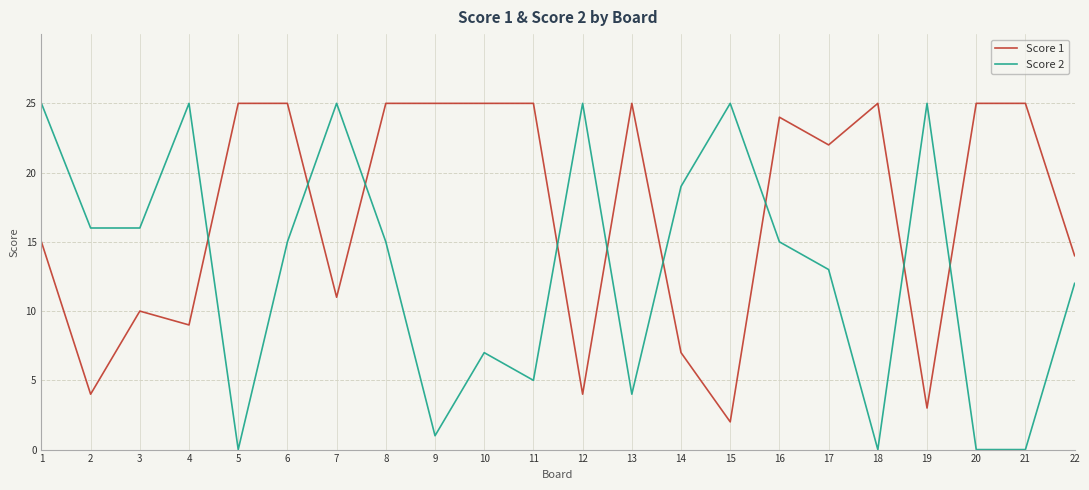

What is the sum of the Score 2 values at 17 and 20?

13